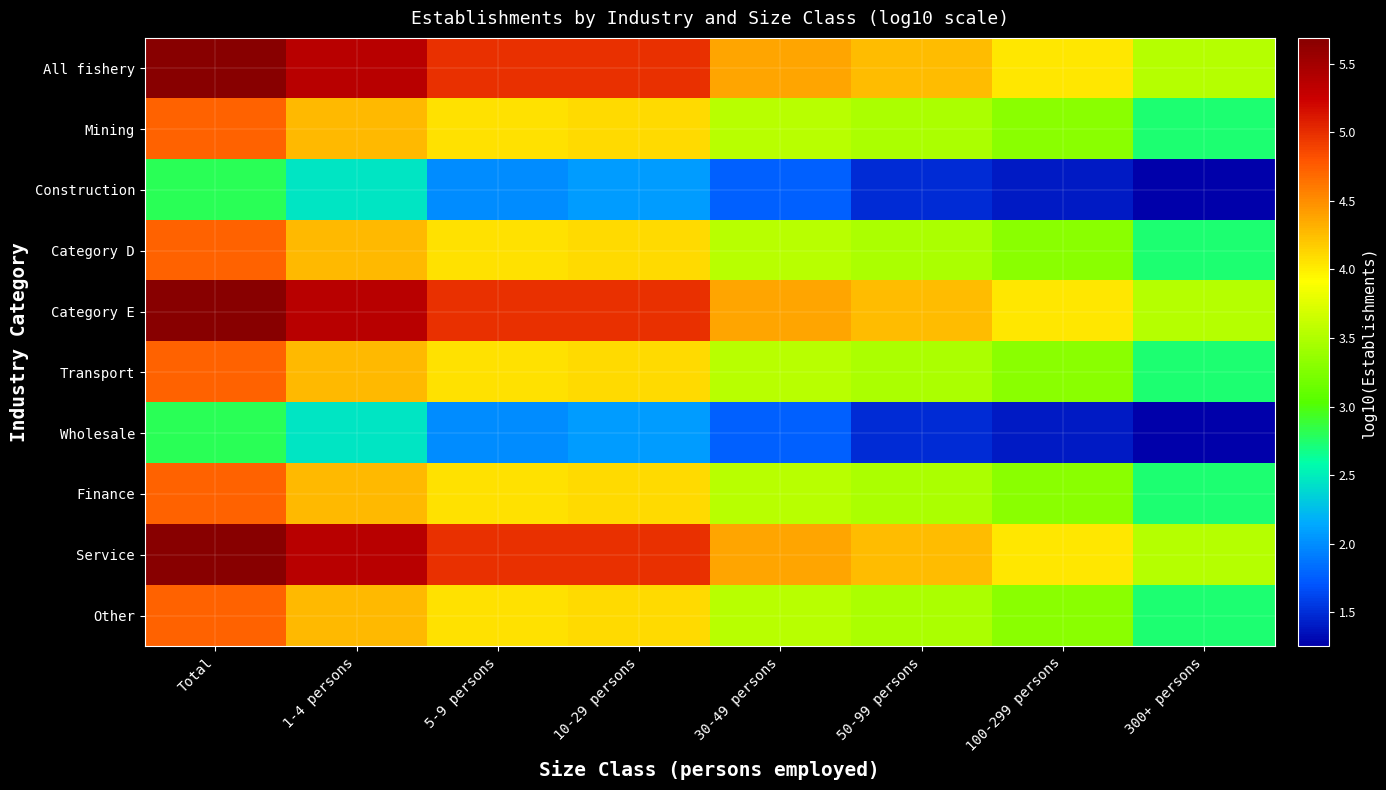

At 300+ persons, list the series in order from largest to smallest.

All fishery, Category E, Service, Mining, Category D, Transport, Finance, Other, Construction, Wholesale